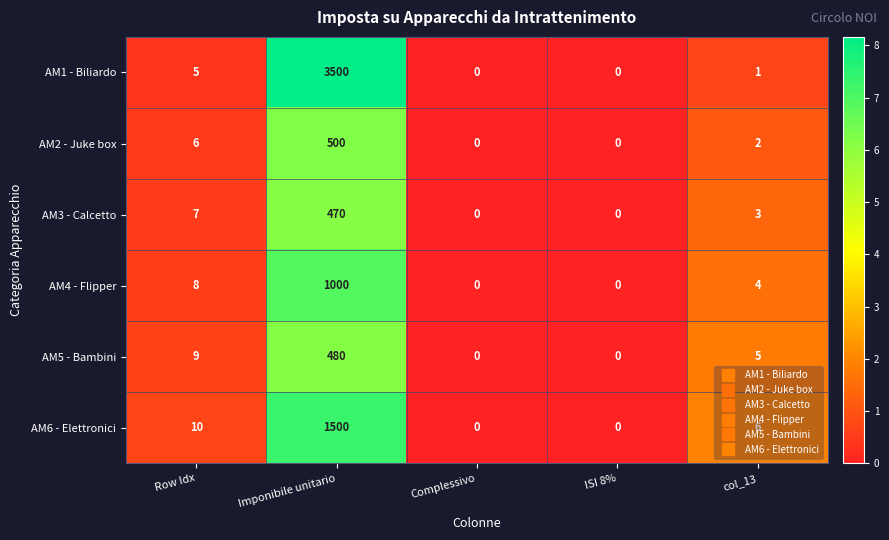

True or false: AM5 - Bambini has a value of 2 at col_13.

False